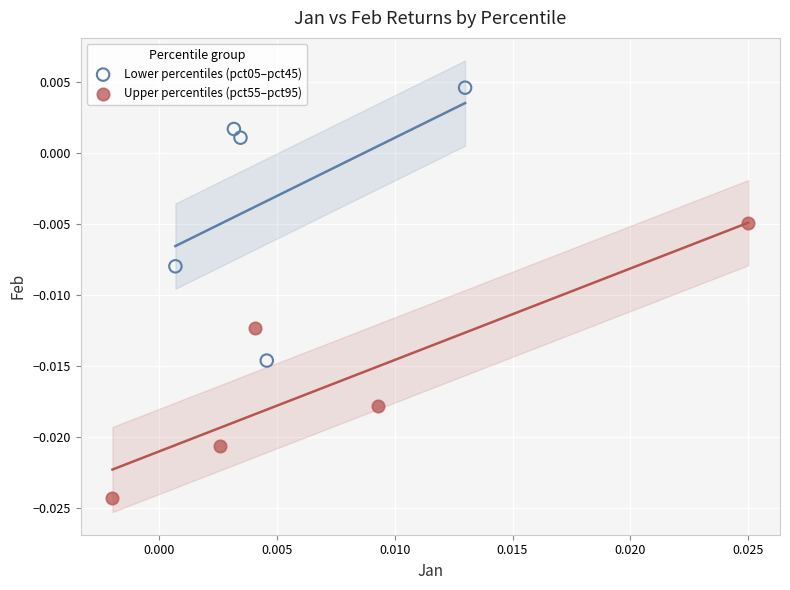

Which series contains the highest Y value?

Lower percentiles (pct05–pct45)